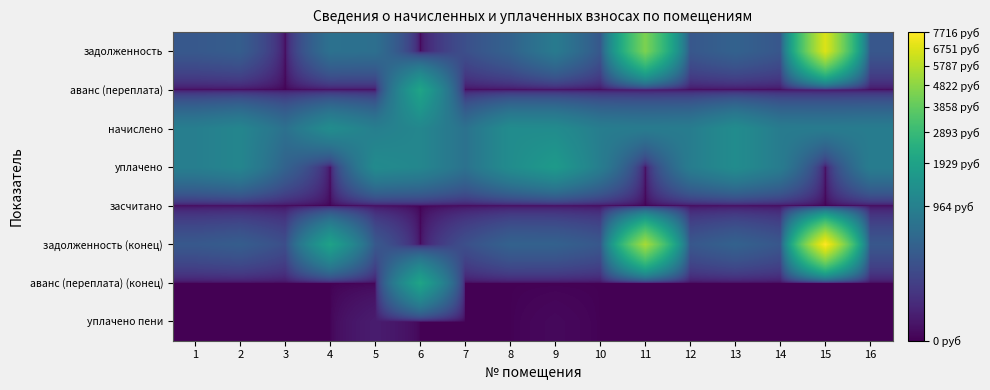

Reading left to right, what are all the values shown in this chart?

задолженность: 1=309.6	2=363.6	3=0.0	4=654.6	5=625.1	6=0.0	7=221.8	8=422.6	9=832.4	10=300.2	11=4440.5	12=295.9	13=422.6	14=290.2	15=6723.9	16=295.9
аванс (переплата): 1=0.0	2=0.0	3=0.0	4=0.0	5=0.0	6=2019.0	7=0.0	8=0.0	9=0.0	10=0.0	11=0.0	12=0.0	13=0.0	14=0.0	15=0.0	16=0.0
начислено: 1=928.8	2=1090.8	3=643.7	4=1276.6	5=928.8	6=1108.1	7=665.3	8=1267.9	9=1248.5	10=900.7	11=855.4	12=887.8	13=1267.9	14=870.5	15=857.5	16=887.8
уплачено: 1=928.8	2=1090.8	3=429.1	4=0.0	5=1231.1	6=1108.1	7=665.3	8=1267.9	9=1664.6	10=900.7	11=0.0	12=887.8	13=1267.9	14=870.5	15=0.0	16=887.8
засчитано: 1=0.0	2=0.0	3=0.0	4=0.0	5=0.0	6=0.0	7=0.0	8=0.0	9=0.0	10=0.0	11=0.0	12=0.0	13=0.0	14=0.0	15=0.0	16=0.0
задолженность (конец): 1=309.6	2=363.6	3=214.6	4=1934.9	5=309.6	6=0.0	7=221.8	8=422.6	9=416.2	10=300.2	11=5386.9	12=295.9	13=422.6	14=290.2	15=7716.3	16=295.9
аванс (переплата) (конец): 1=0.0	2=0.0	3=0.0	4=0.0	5=0.0	6=2019.0	7=0.0	8=0.0	9=0.0	10=0.0	11=0.0	12=0.0	13=0.0	14=0.0	15=0.0	16=0.0
уплачено пени: 1=0.0	2=0.0	3=0.0	4=0.0	5=13.2	6=0.0	7=0.0	8=0.0	9=0.5	10=0.0	11=0.0	12=0.0	13=0.0	14=0.0	15=0.0	16=0.0